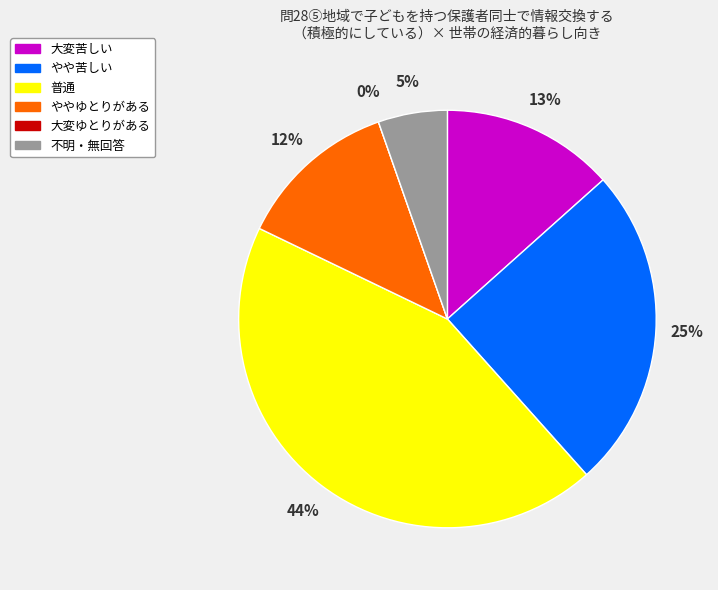

True or false: やや苦しい accounts for 25% of the total.

True